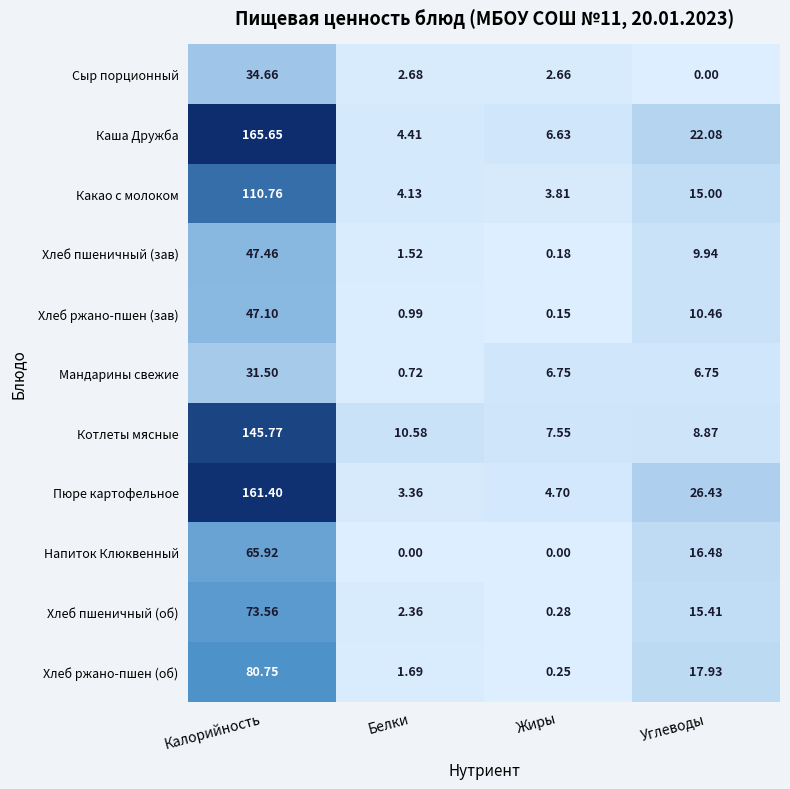

Which series has the widest spread of values?

Каша Дружба